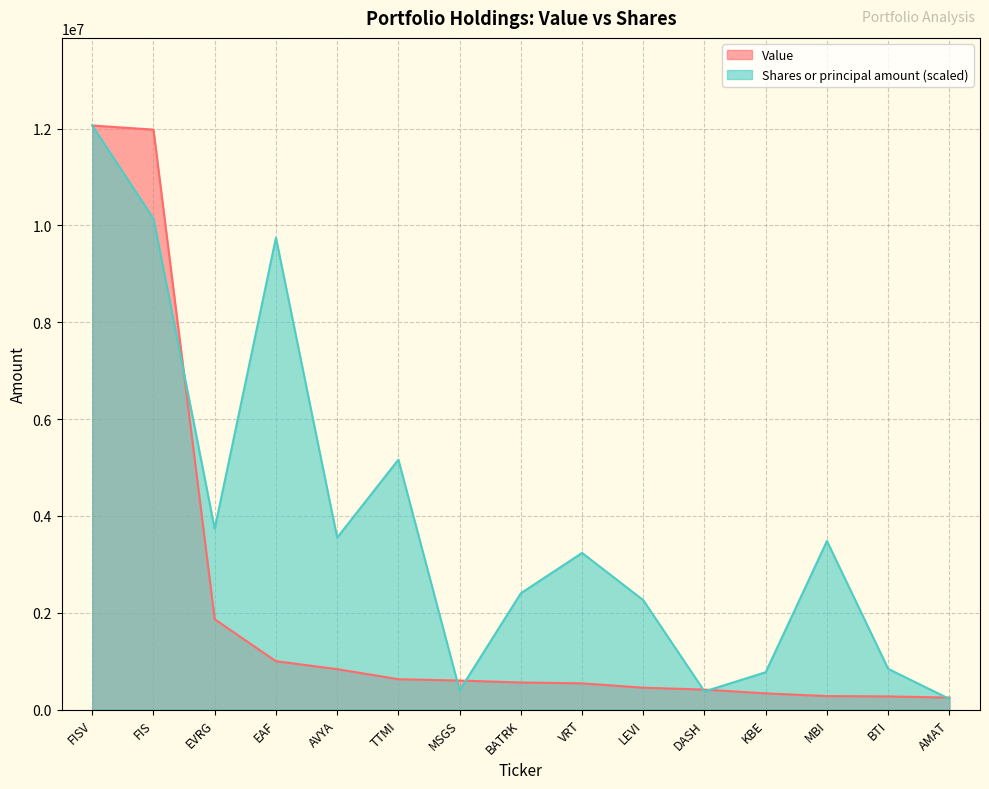

Where is the first local maximum for Shares or principal amount?

EAF